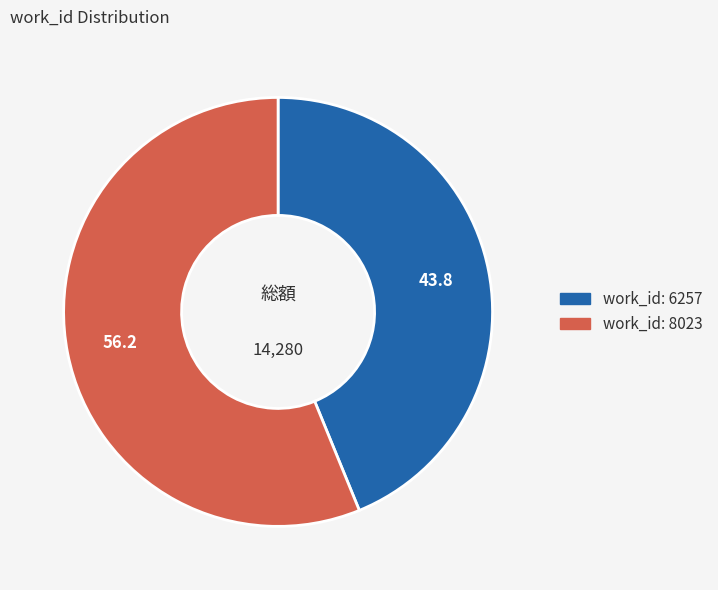

Count the number of slices in the pie.

2